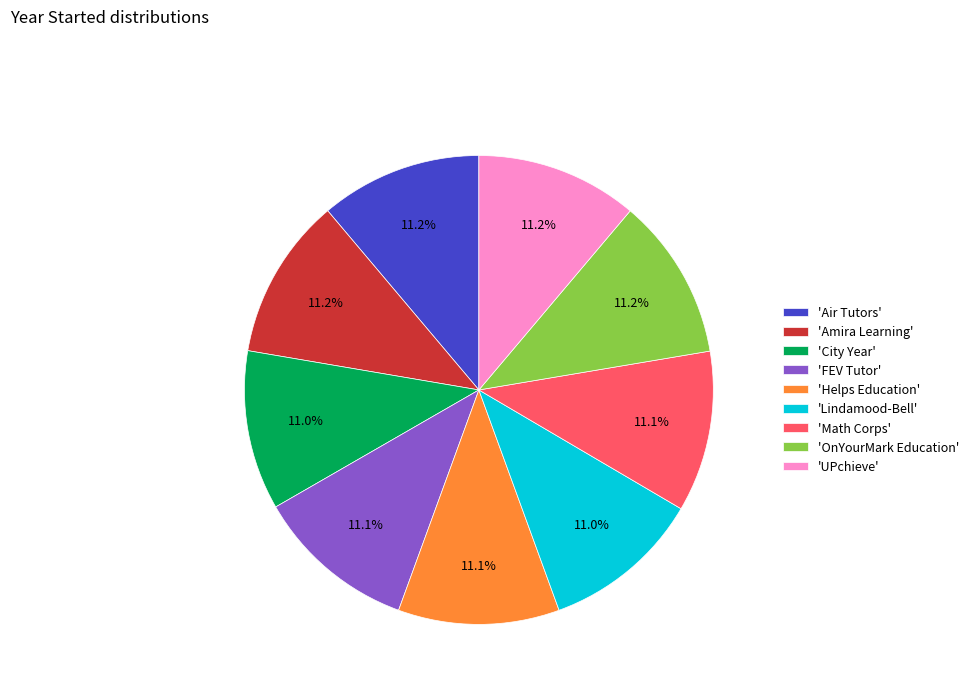

To the nearest percent, what is the average slice percentage?

11%